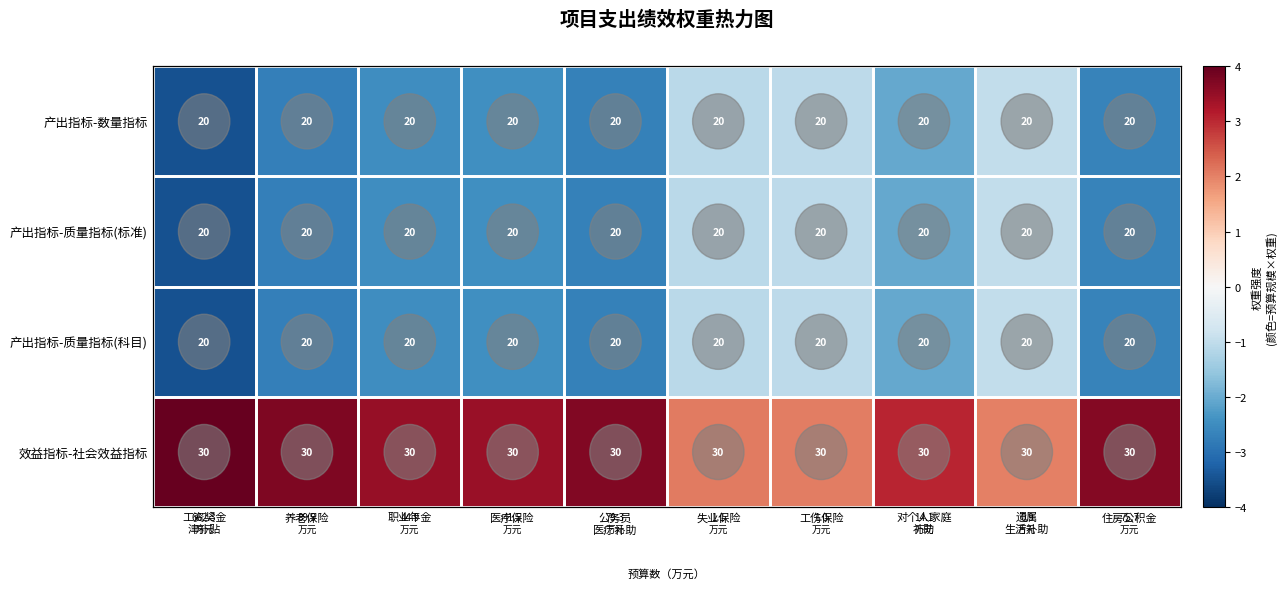

The 产出指标-质量指标(科目) series shows -1.8 at 失业保险. True or false?

False